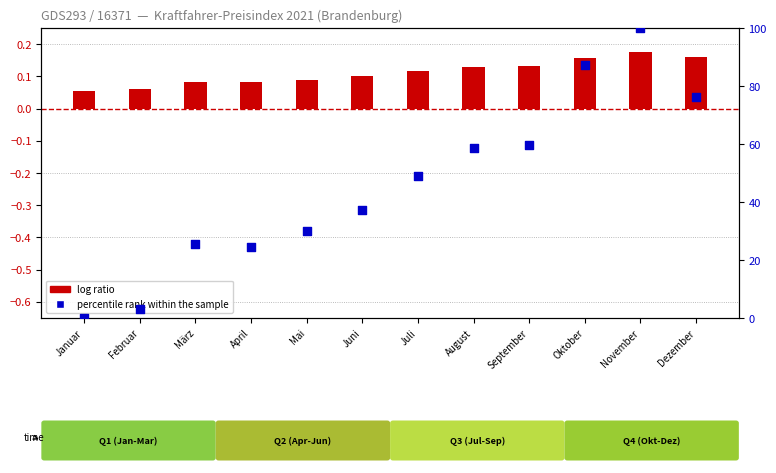

What are all the series names shown in the legend?

log ratio, percentile rank within the sample